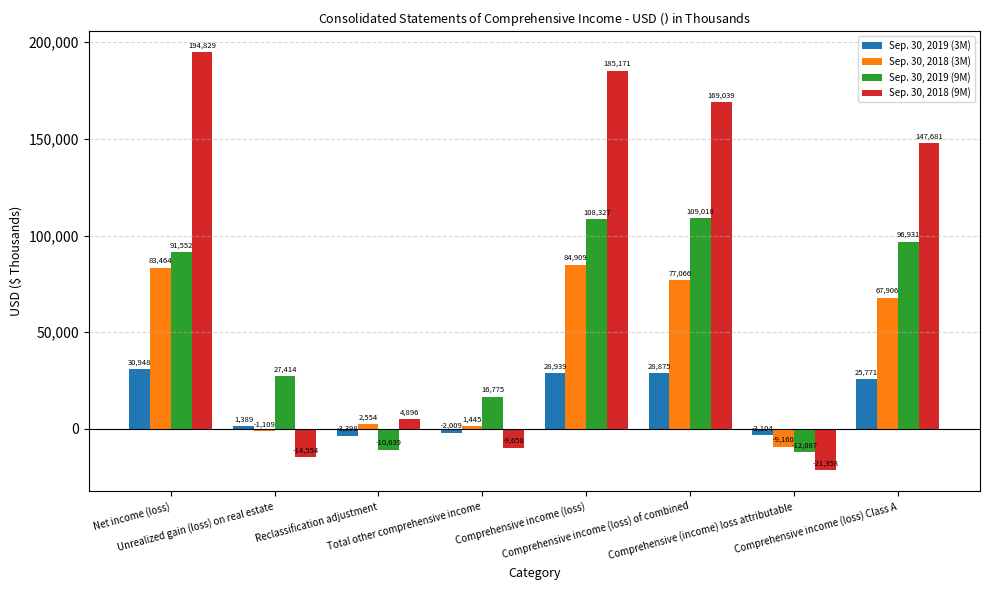

Which series has the largest total across all categories?

Sep. 30, 2018 (9M)